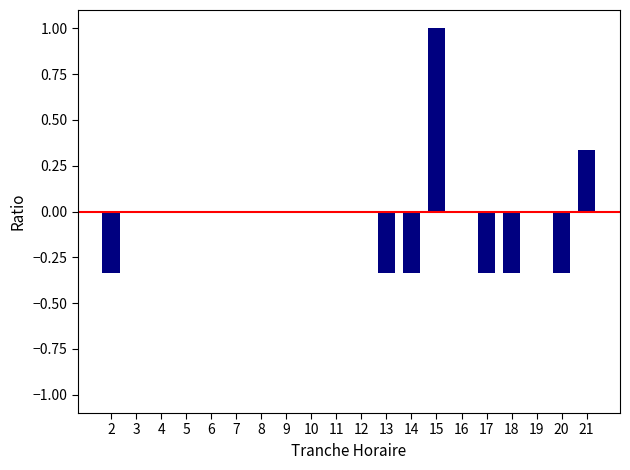

What is the sum of all values?

-0.7